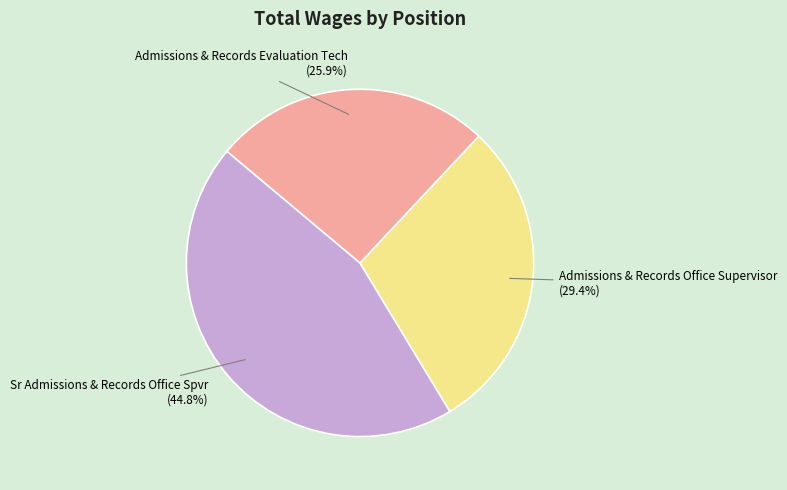

To the nearest percent, what is the difference between the Admissions & Records Evaluation Tech and Admissions & Records Office Supervisor slice percentages?

3%